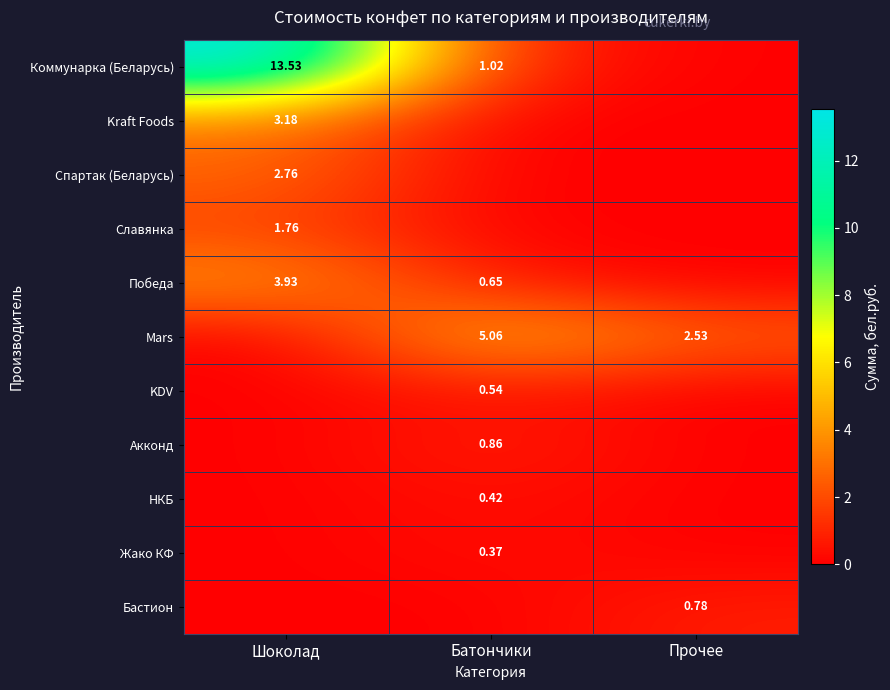

Is the value of Коммунарка (Беларусь) at Шоколад greater than the value of Акконд at Батончики?

Yes